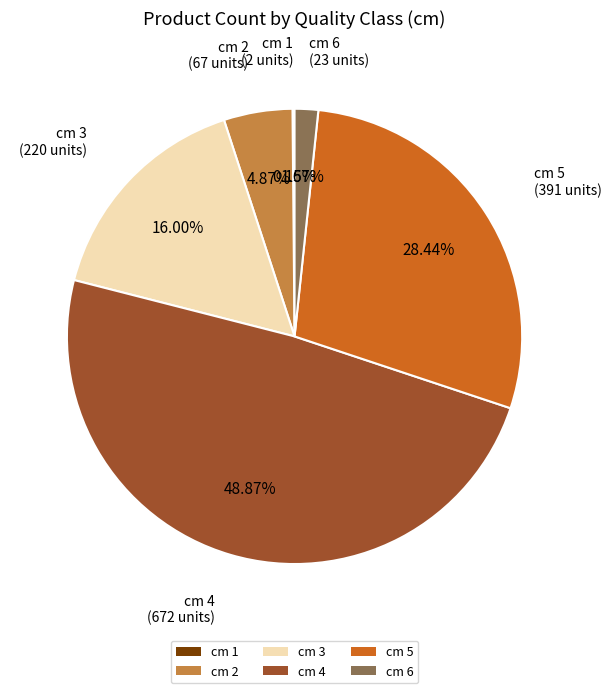

To the nearest percent, what is the average slice percentage?

17%